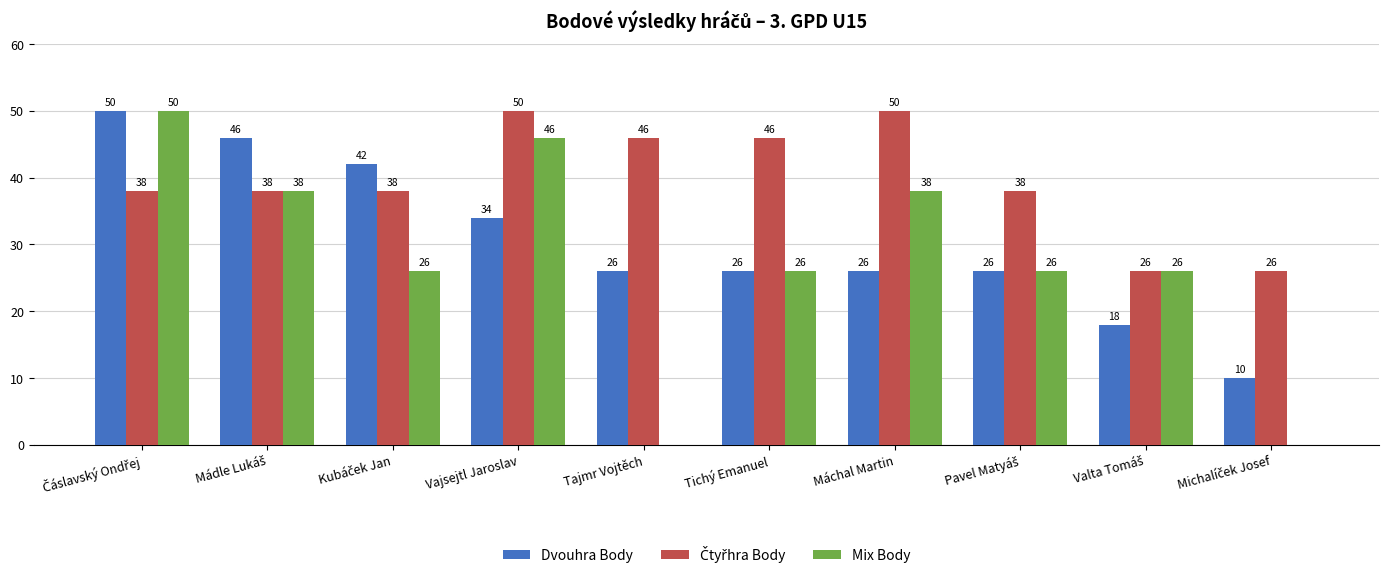

The Mix Body series shows 0 at Tajmr Vojtěch. True or false?

True